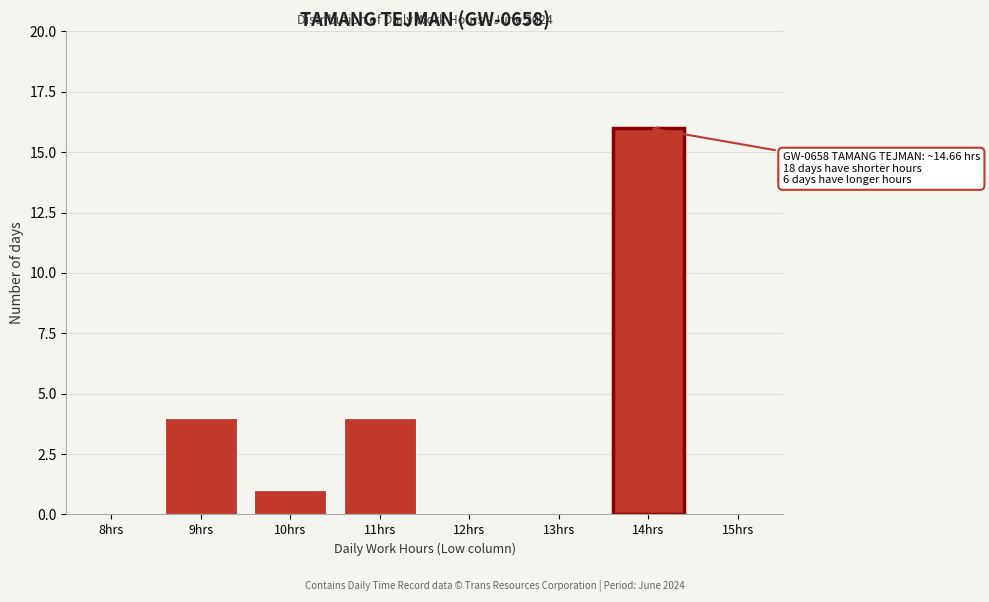

Reading left to right, list all the values displayed in this chart.

8hrs=0	9hrs=4	10hrs=1	11hrs=4	12hrs=0	13hrs=0	14hrs=16	15hrs=0